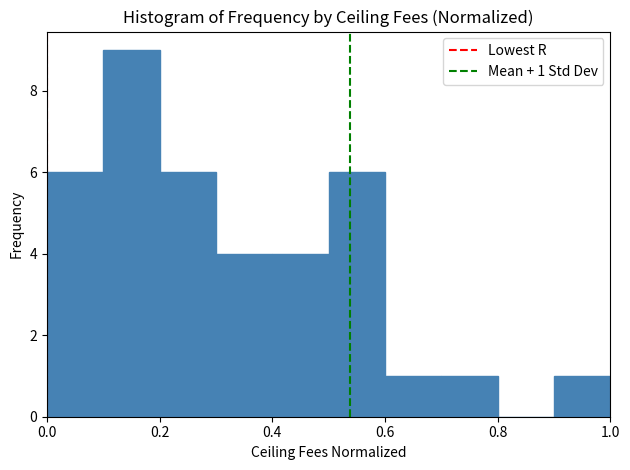

Which range on the x-axis has the tallest bar?

0.1 to 0.2